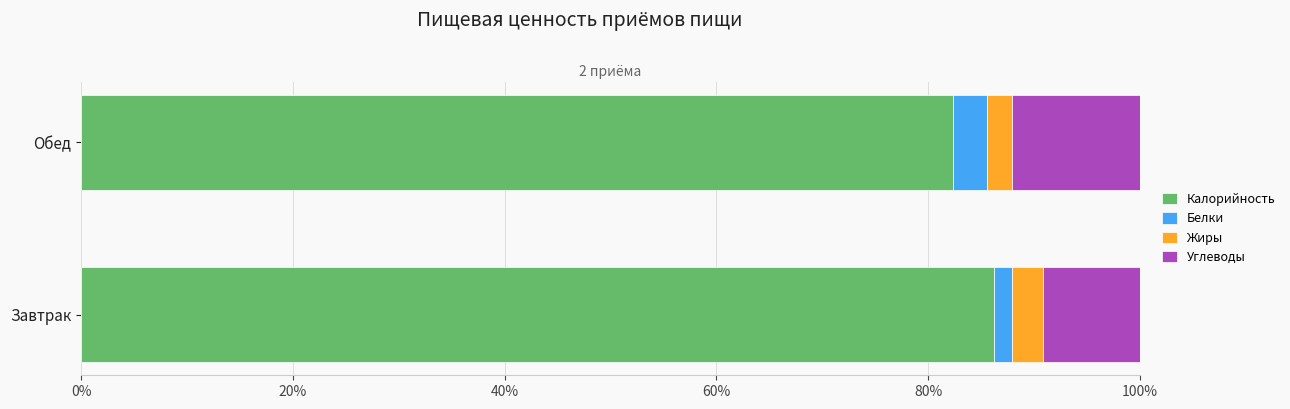

The value of Калорийность at Завтрак is 86.2. True or false?

True